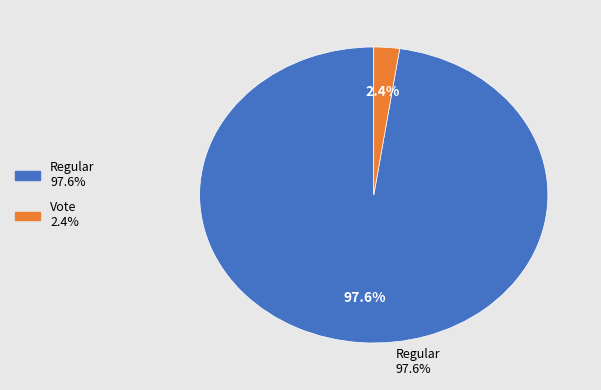

To the nearest percent, what is the difference between the Regular and Vote slice percentages?

95%